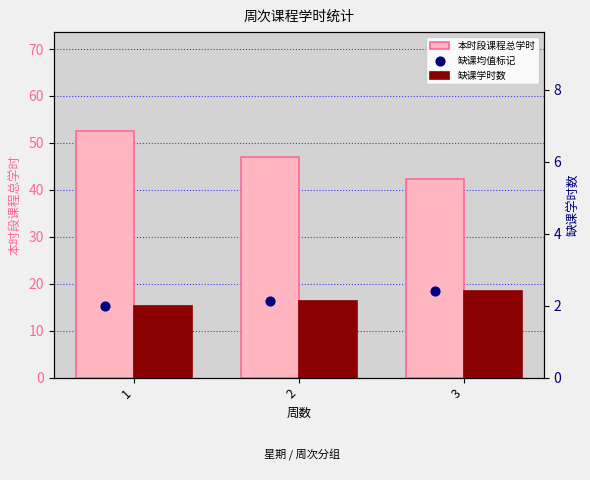

What is the total value across all series at 3?

47.2